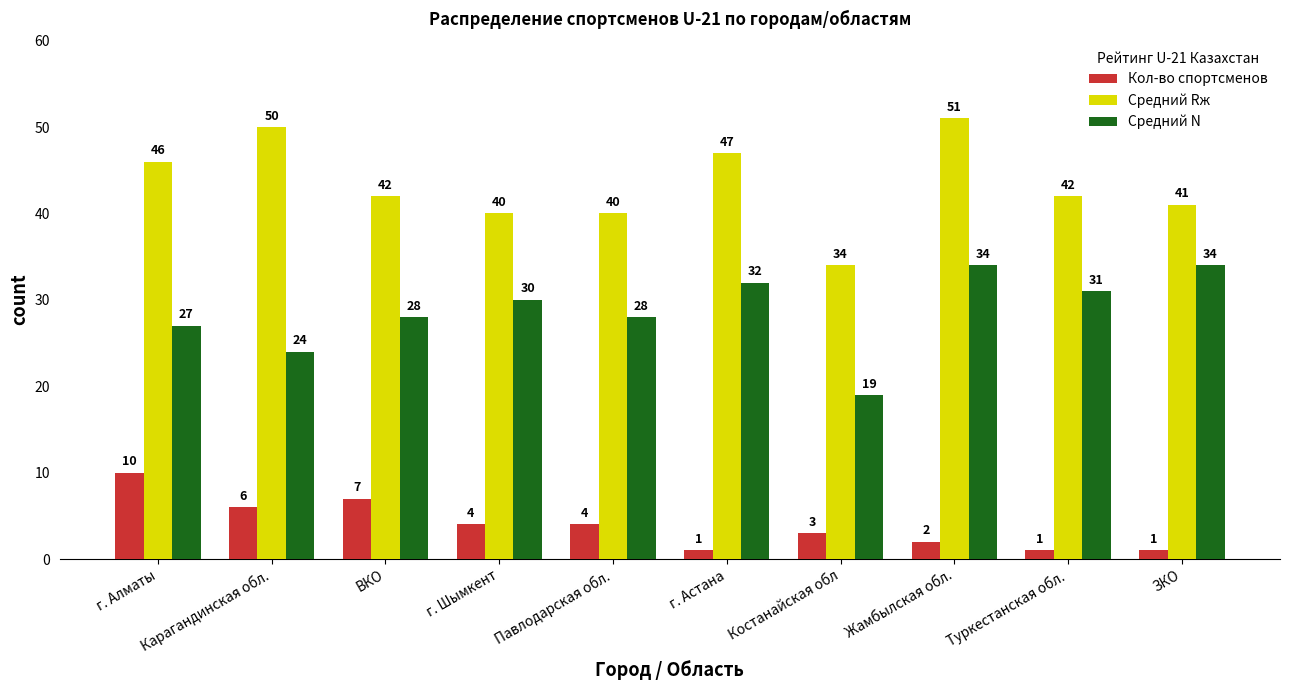

Reading left to right, what are all the values shown in this chart?

Кол-во спортсменов: г. Алматы=10	Карагандинская обл.=6	ВКО=7	г. Шымкент=4	Павлодарская обл.=4	г. Астана=1	Костанайская обл=3	Жамбылская обл.=2	Туркестанская обл.=1	ЗКО=1
Средний Rж: г. Алматы=46	Карагандинская обл.=50	ВКО=42	г. Шымкент=40	Павлодарская обл.=40	г. Астана=47	Костанайская обл=34	Жамбылская обл.=51	Туркестанская обл.=42	ЗКО=41
Средний N: г. Алматы=27	Карагандинская обл.=24	ВКО=28	г. Шымкент=30	Павлодарская обл.=28	г. Астана=32	Костанайская обл=19	Жамбылская обл.=34	Туркестанская обл.=31	ЗКО=34